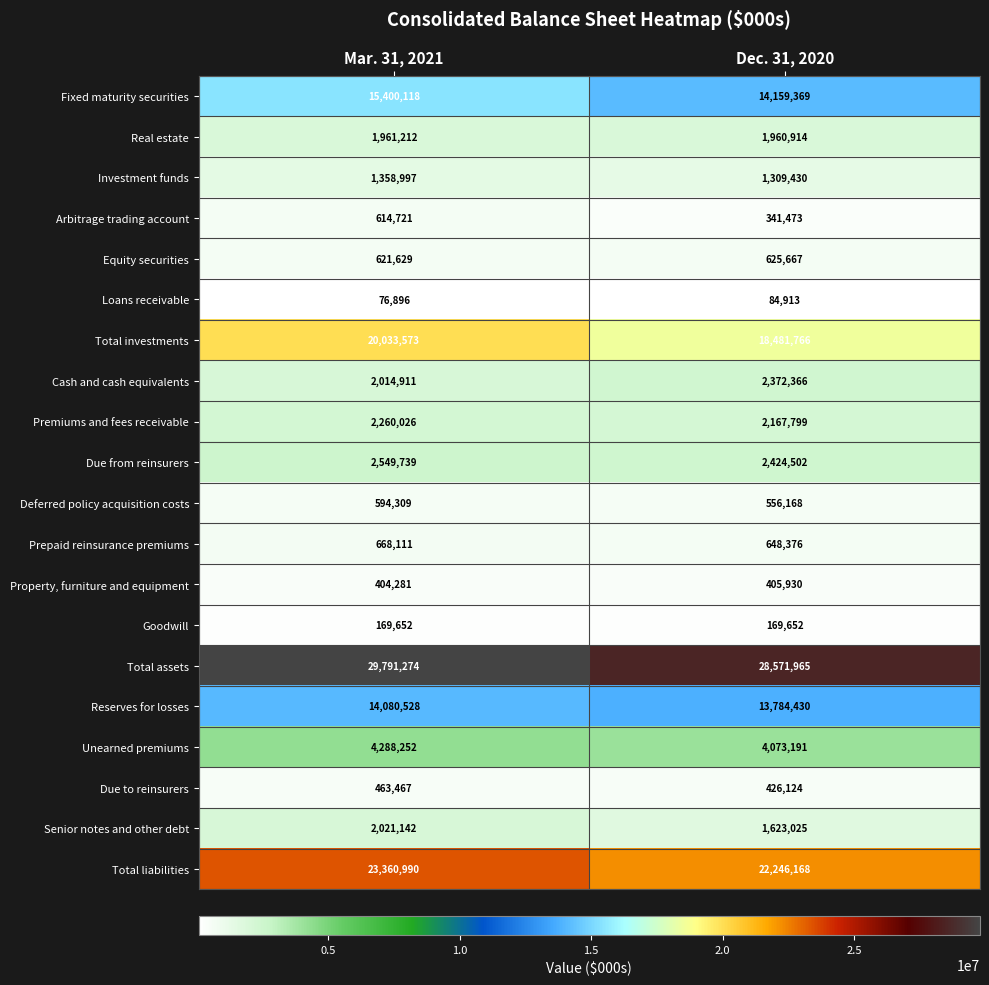

At which category is the sum across all series the highest?

Mar. 31, 2021